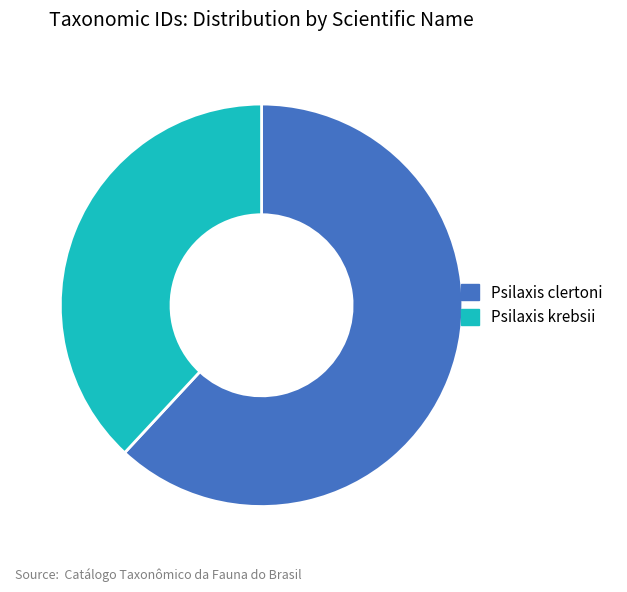

Is it true that Psilaxis clertoni is 62% of the pie?

True